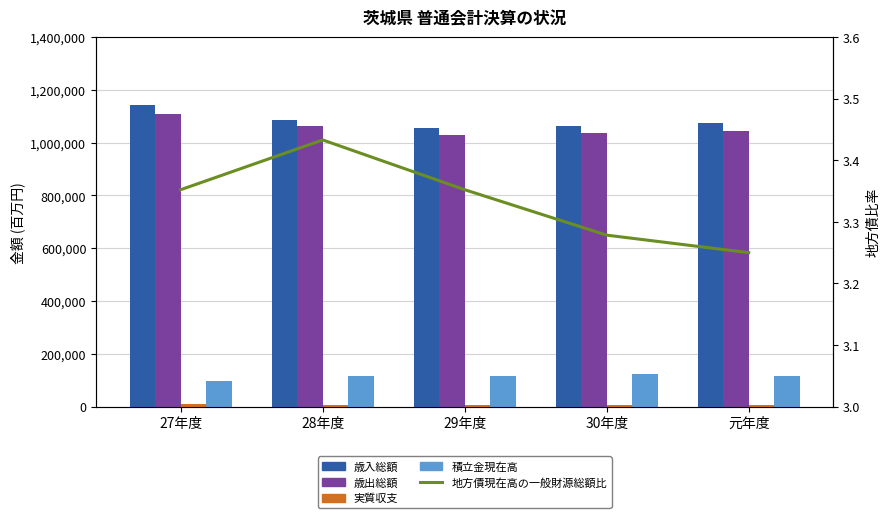

Are the bars grouped side by side (vs. stacked)?

Yes